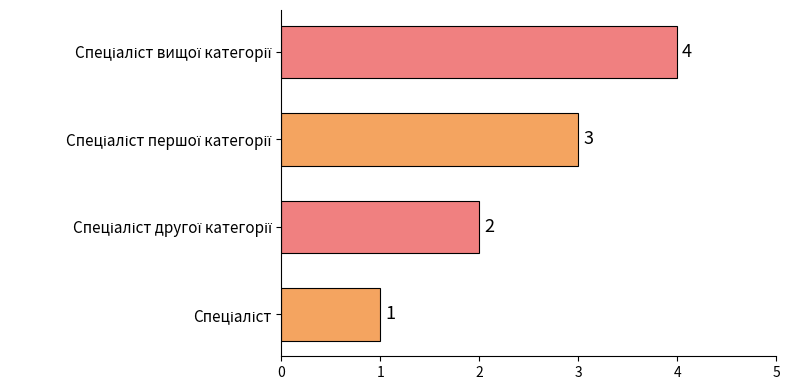

How many values are between 2 and 4?

3